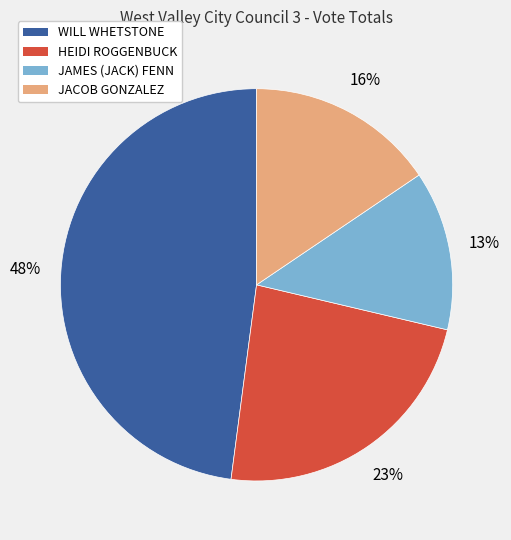

Is there any slice that represents more than half of the pie?

No